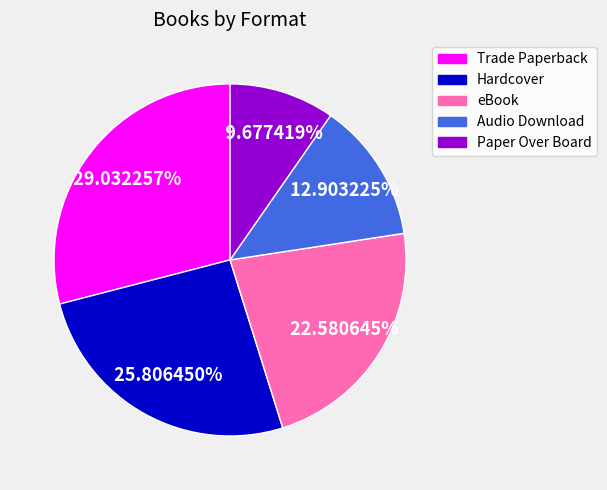

Is there a majority slice in this chart?

No